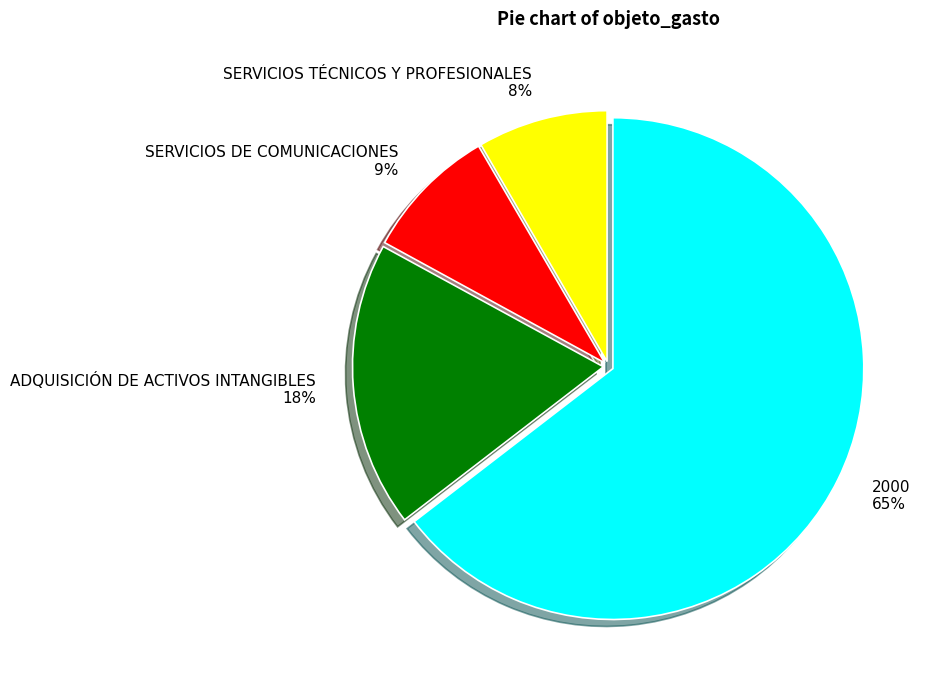

To the nearest percent, what portion does ADQUISICIÓN DE ACTIVOS INTANGIBLES represent?

18%